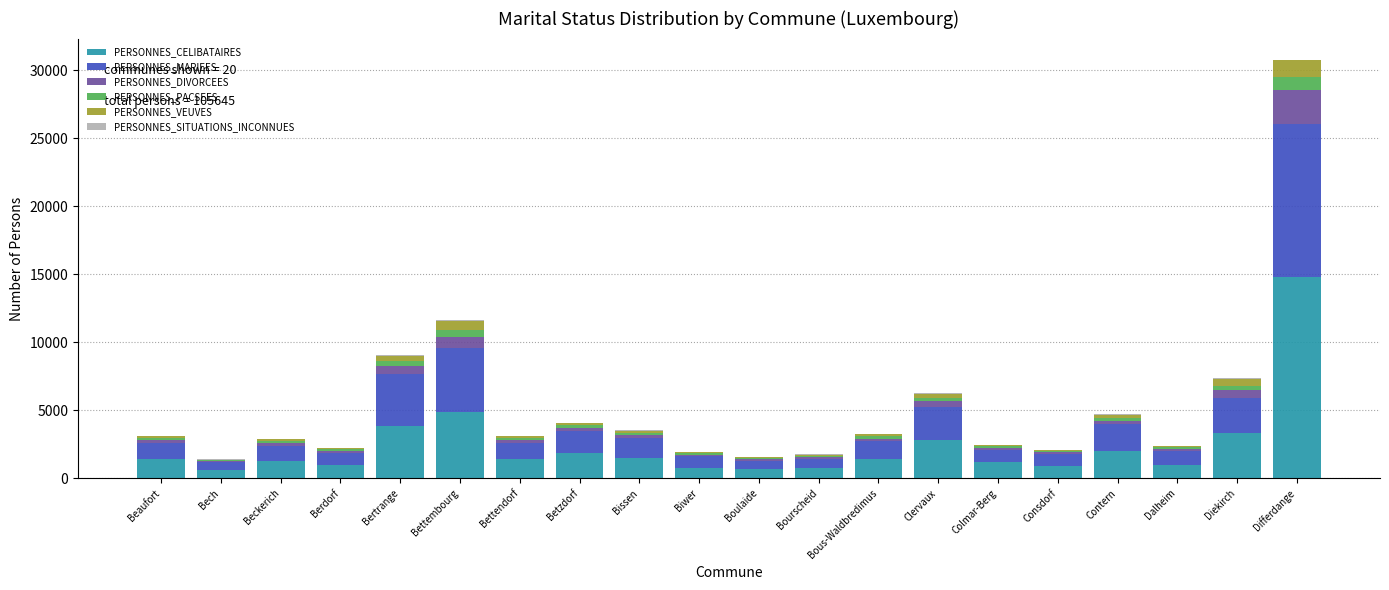

Are the bars grouped side by side (vs. stacked)?

No